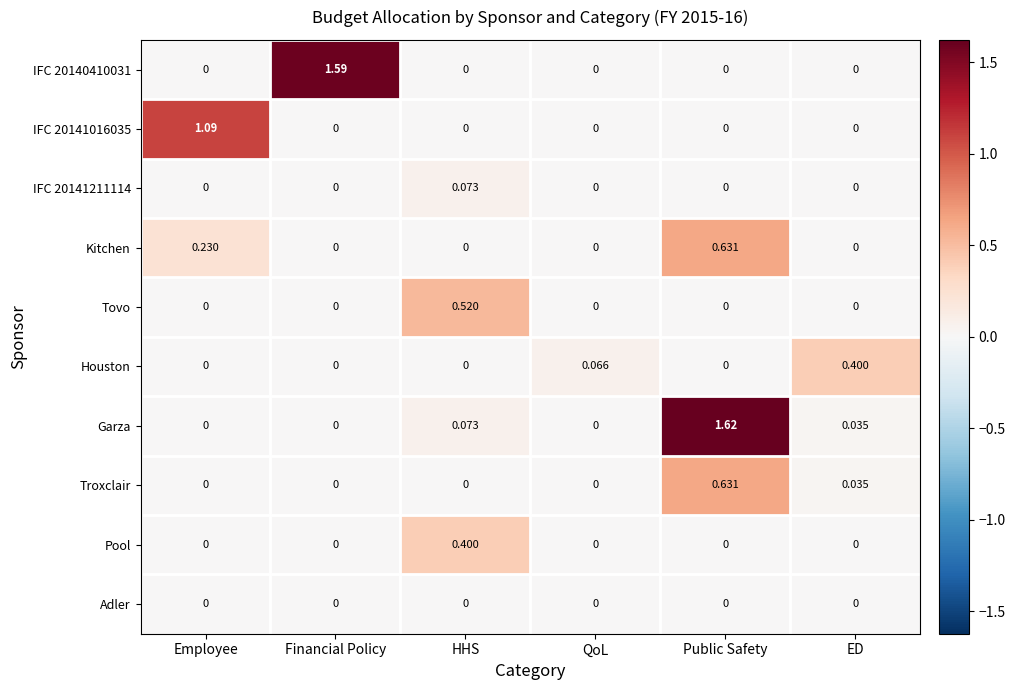

At which label does Garza reach its peak?

Public Safety